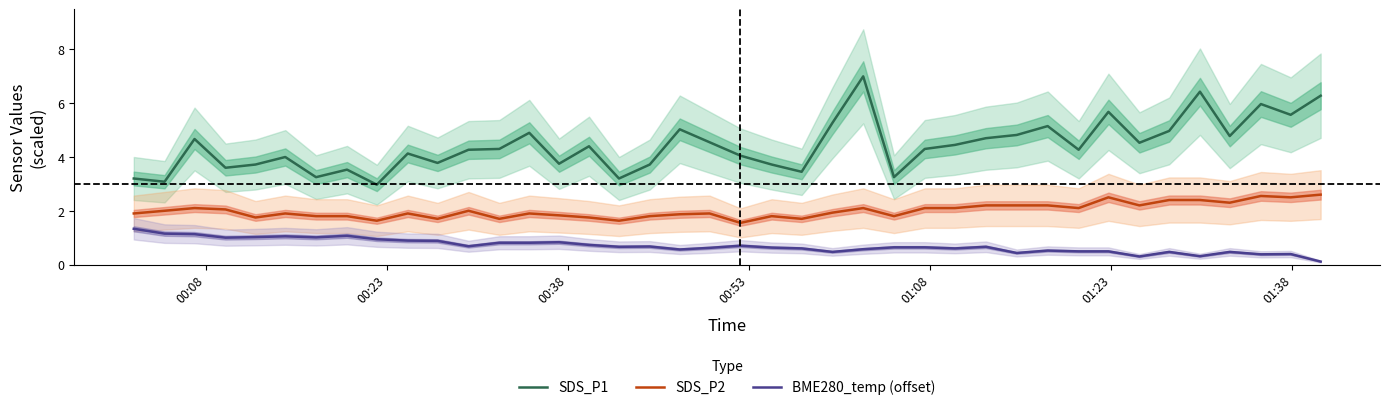

What is the highest value of the SDS_P1 series?

7.0